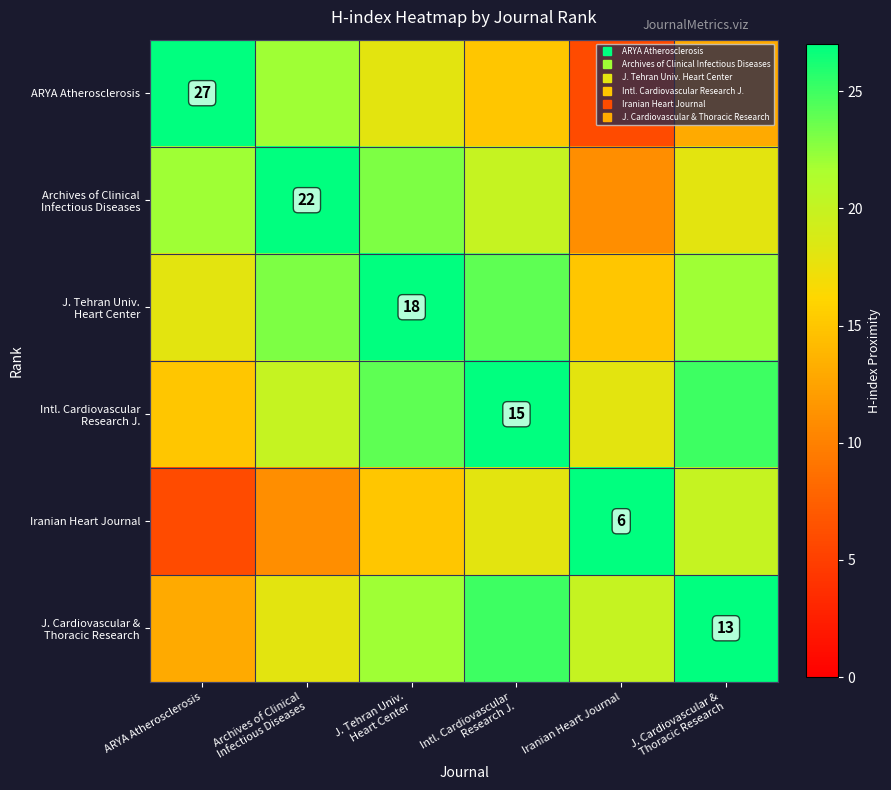

Which series has the largest range (max minus min)?

ARYA Atherosclerosis